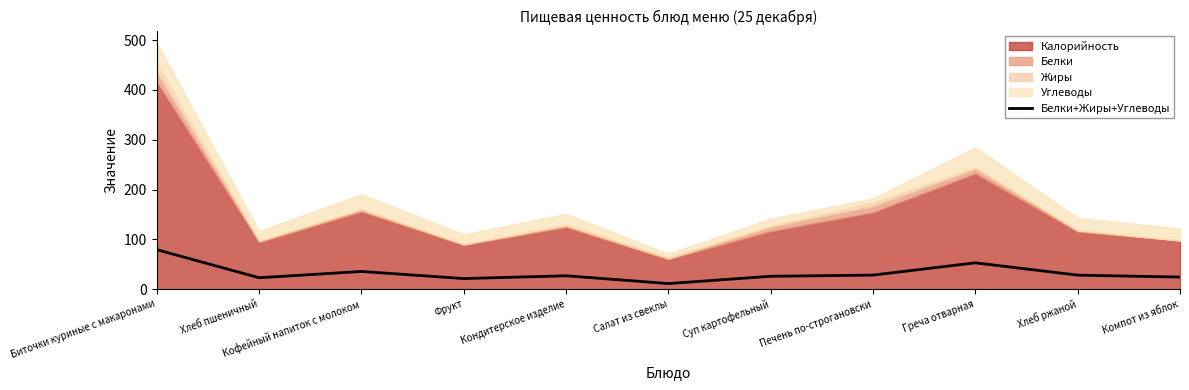

List the labels in order of value, smallest first.

Салат из свеклы, Фрукт, Хлеб пшеничный, Компот из яблок, Суп картофельный, Кондитерское изделие, Хлеб ржаной, Печень по-строгановски, Кофейный напиток с молоком, Греча отварная, Биточки куриные c макаронами